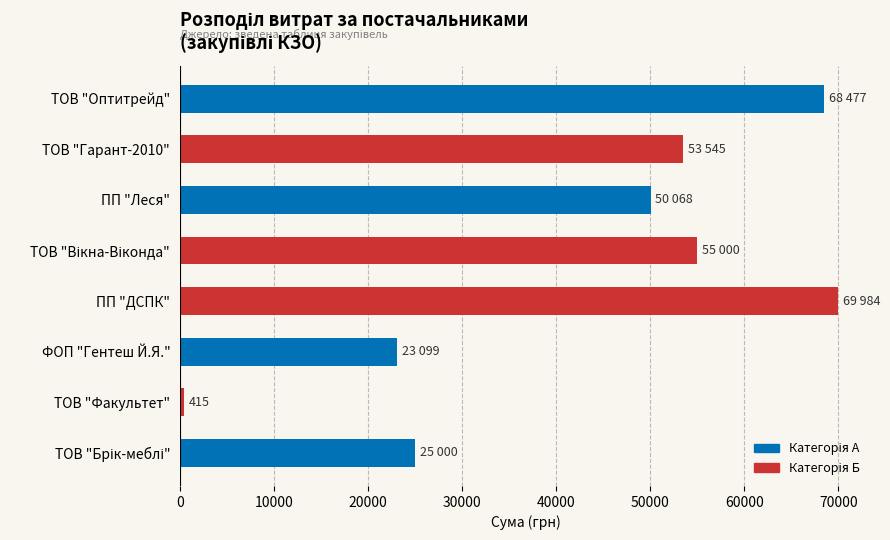

The value at ФОП "Гентеш Й.Я." is 7806.1. True or false?

False